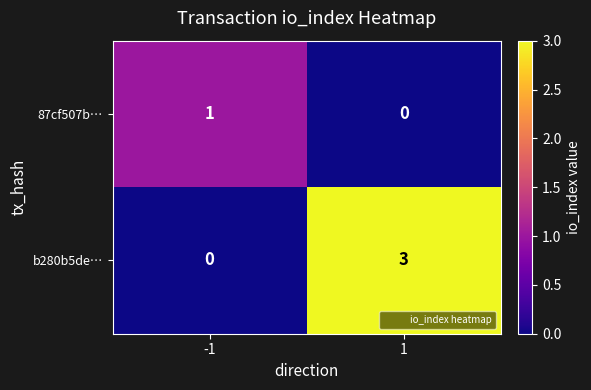

Which series changed the most between -1 and 1?

b280b5de…